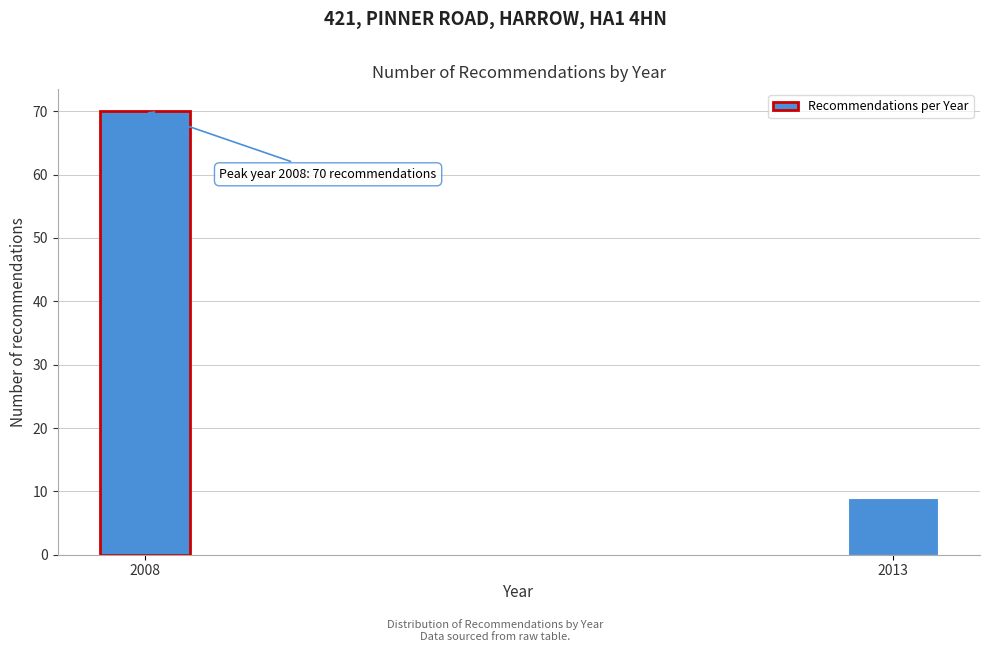

Reading left to right, extract all data points from this chart.

2008=70	2013=9